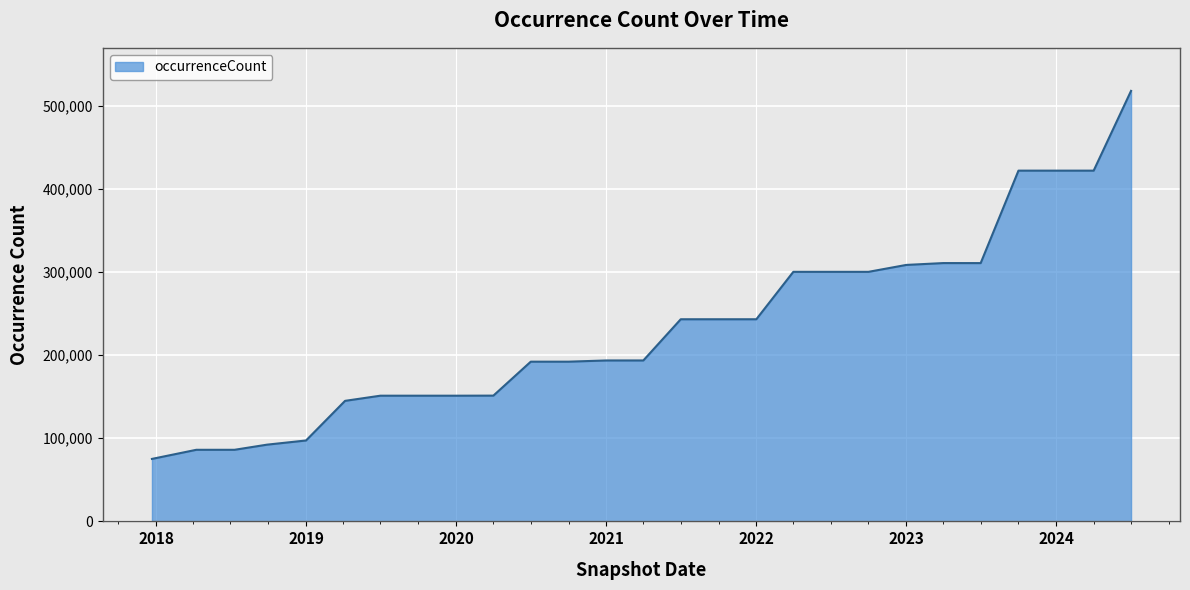

What is the smallest value displayed?

75179